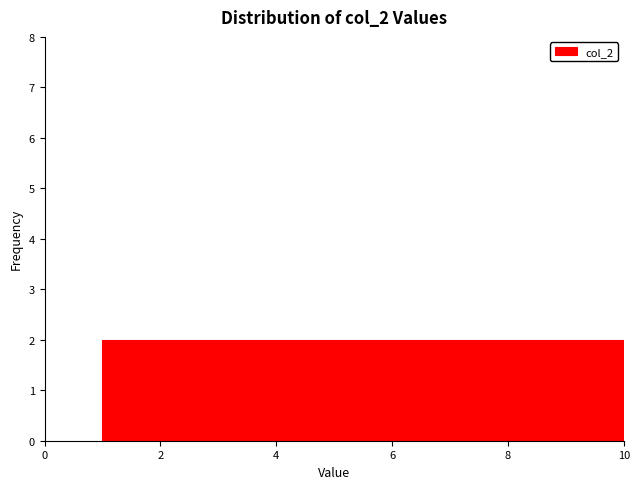

Reading left to right, transcribe this chart: for each bar, give the range it covers on the x-axis and its height. The values are not printed on the chart, so give them approximately, as read against the axis.

1 to 2: 2
2 to 3: 2
3 to 4: 2
4 to 5: 2
5 to 6: 2
6 to 7: 2
7 to 8: 2
8 to 9: 2
9 to 10: 2